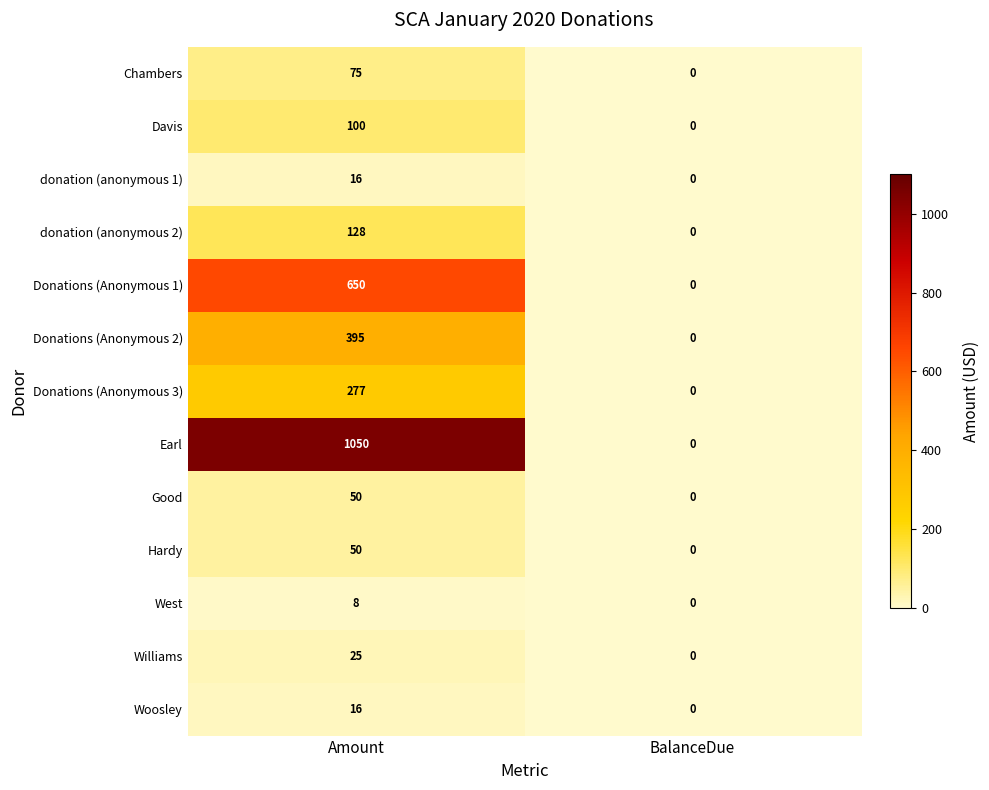

Count the number of data series in this chart.

13